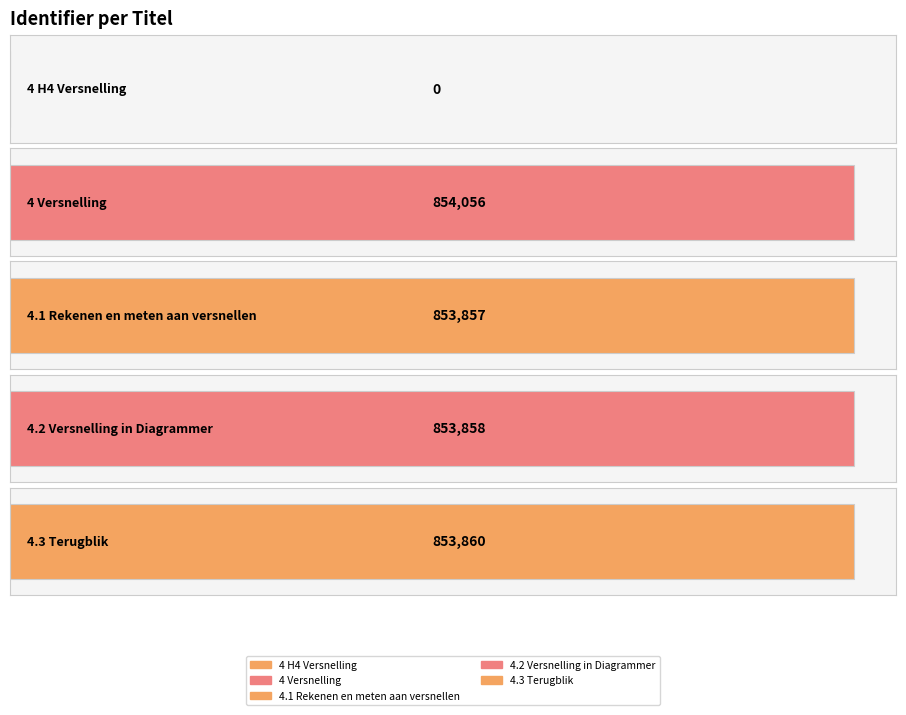

At which category does the chart reach its peak across all series?

4 Versnelling